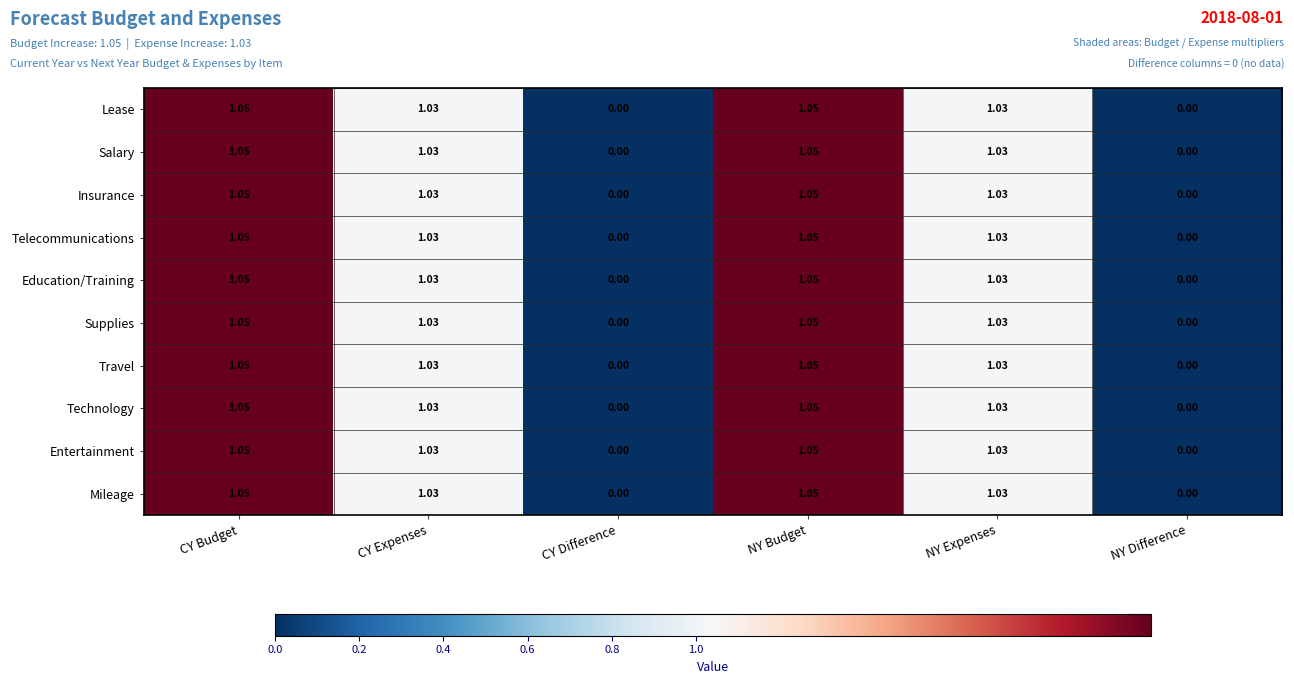

Where does the Insurance series first go above 1?

CY Budget